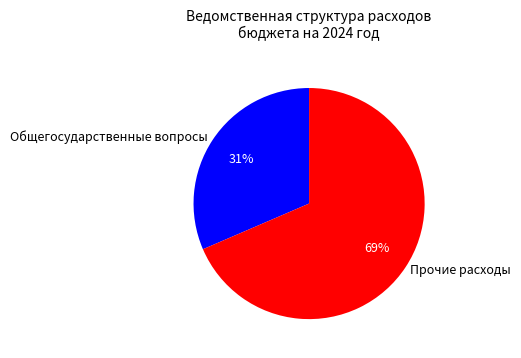

Is it true that Прочие расходы is 55% of the pie?

False